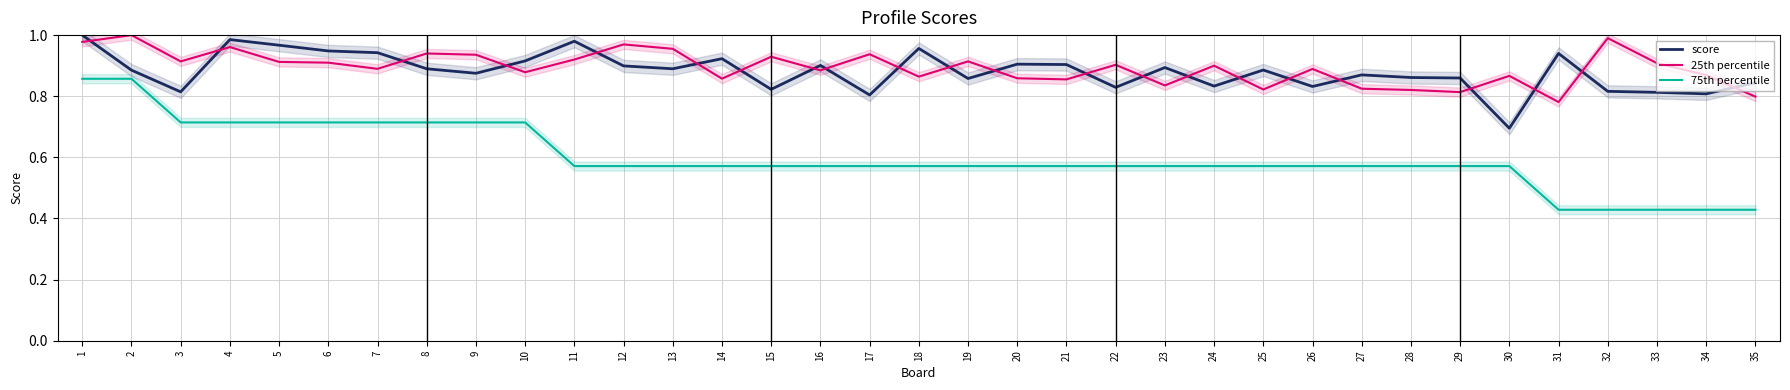

True or false: 75th percentile and score intersect in this chart.

False